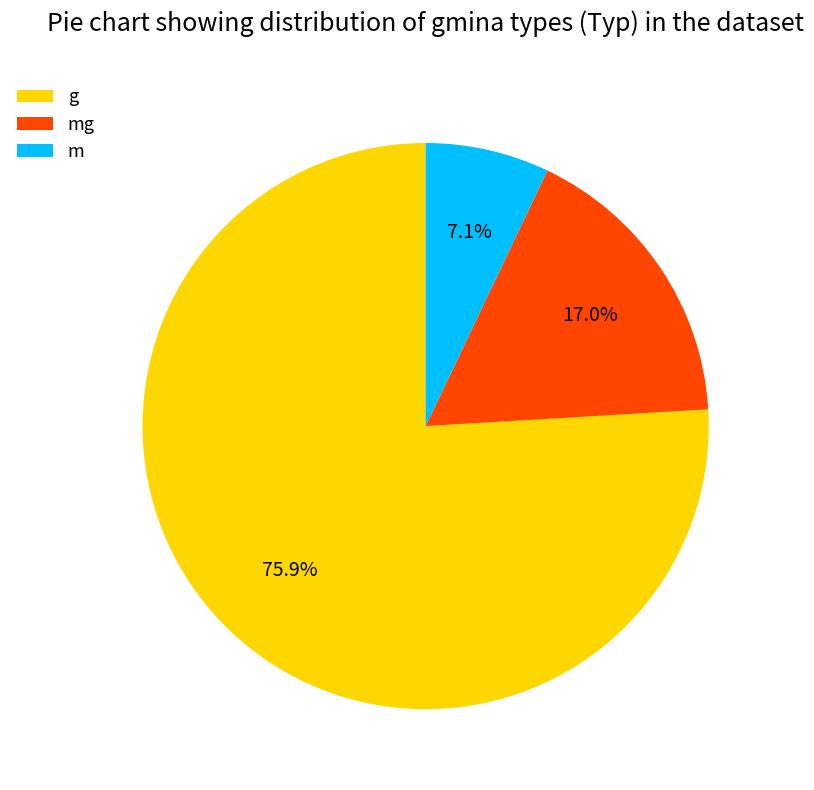

True or false: g accounts for 82% of the total.

False